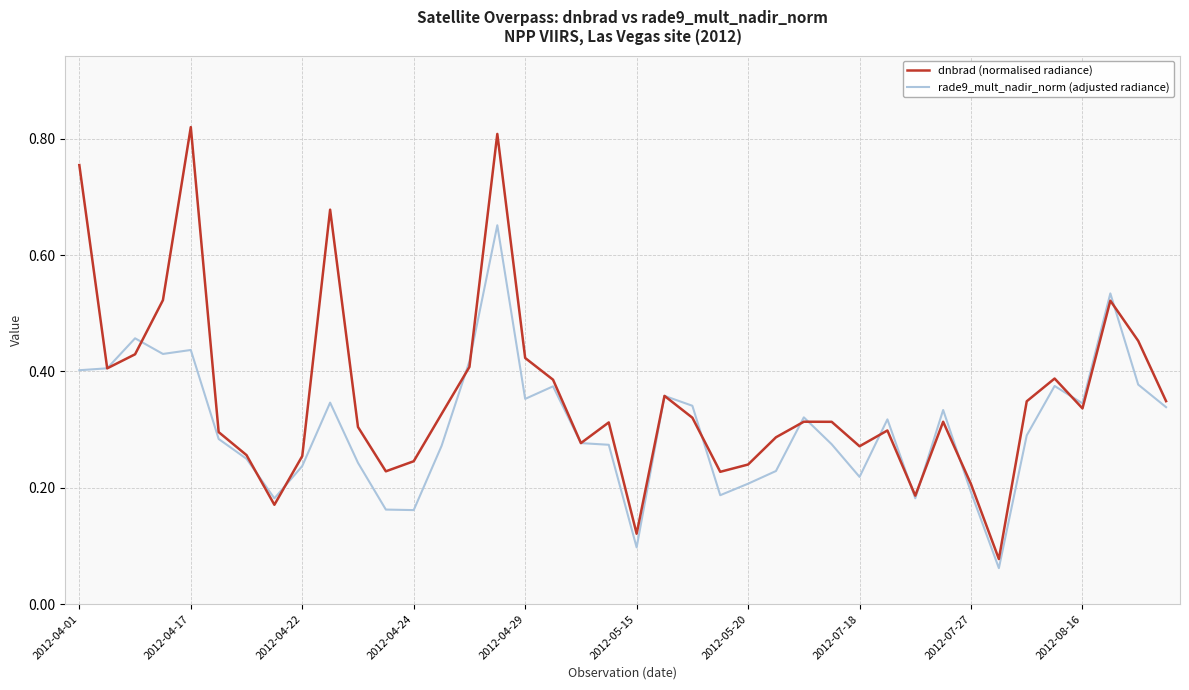

How many times do rade9_mult_nadir_norm (adjusted radiance) and dnbrad (normalised radiance) cross each other?

16